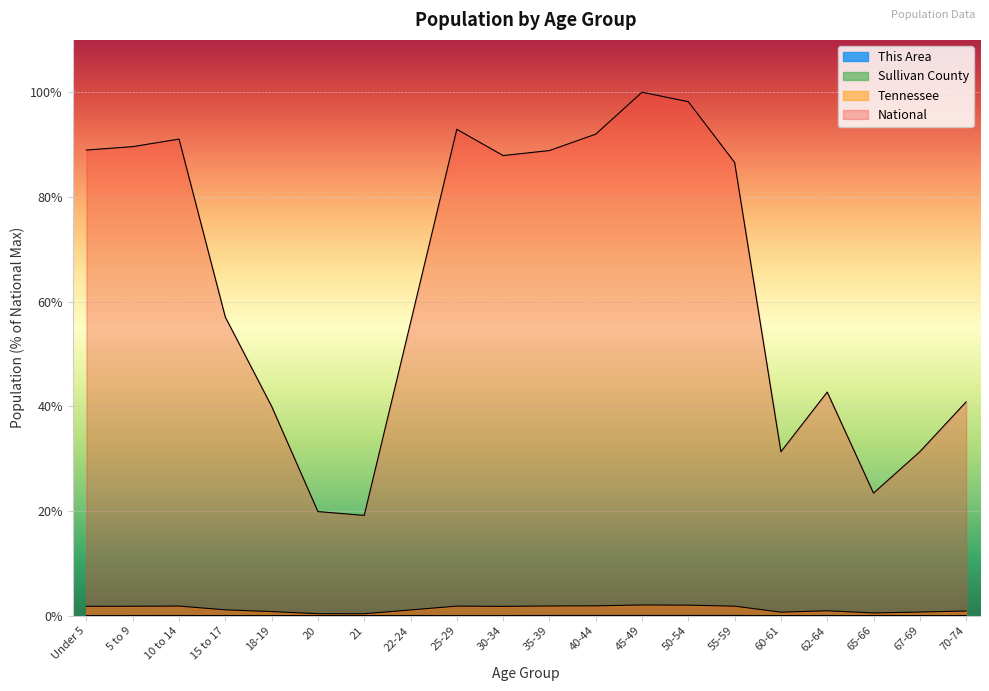

True or false: Sullivan County and This Area intersect in this chart.

False